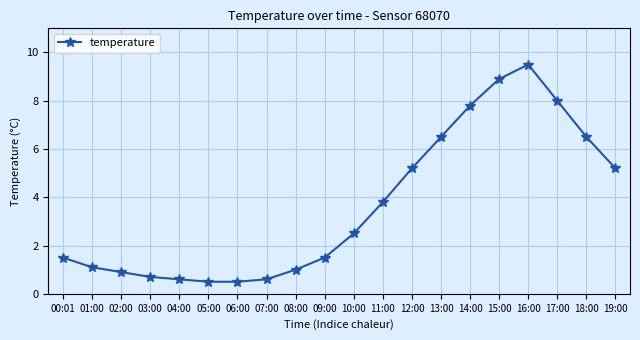

At which category does the chart reach its peak across all series?

16:00